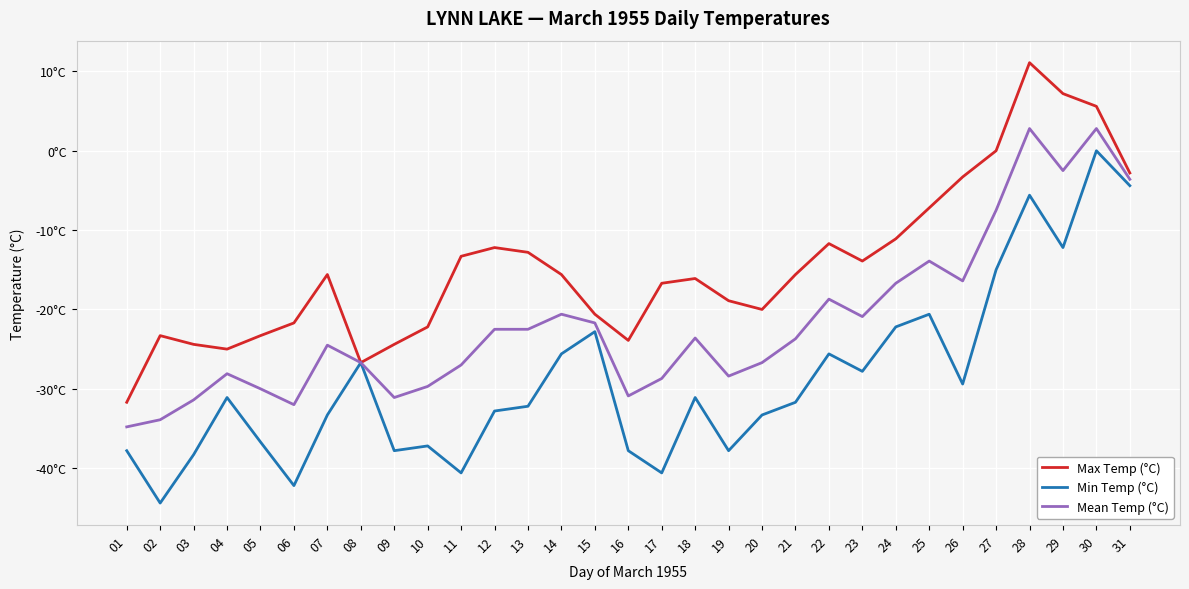

Does the chart display data point markers on the line(s)?

No